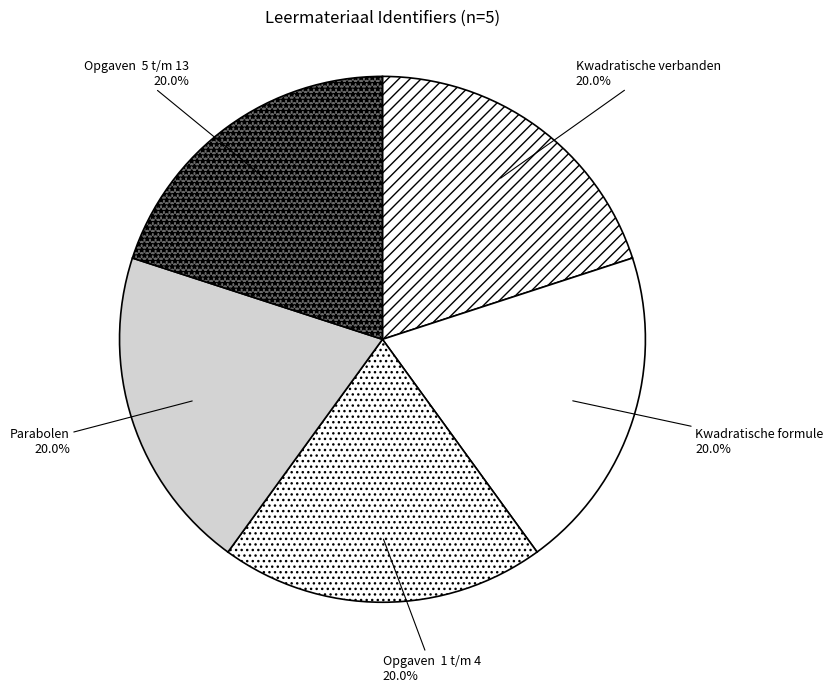

Is the sum of Kwadratische formule and Kwadratische verbanden greater than half?

No